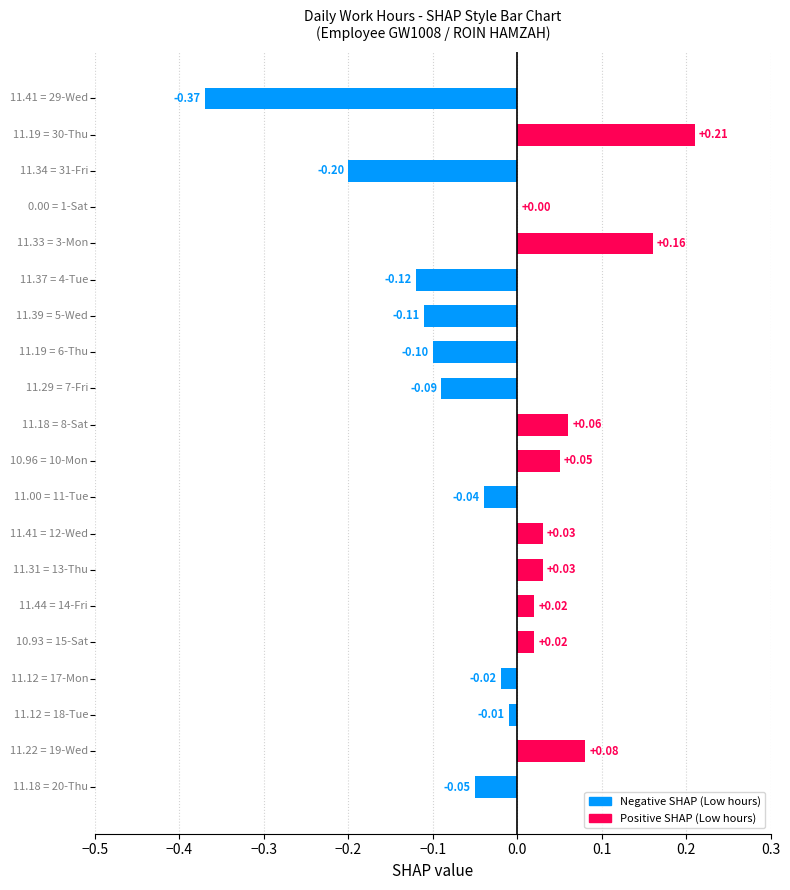

What is the sum of all values?

-0.5